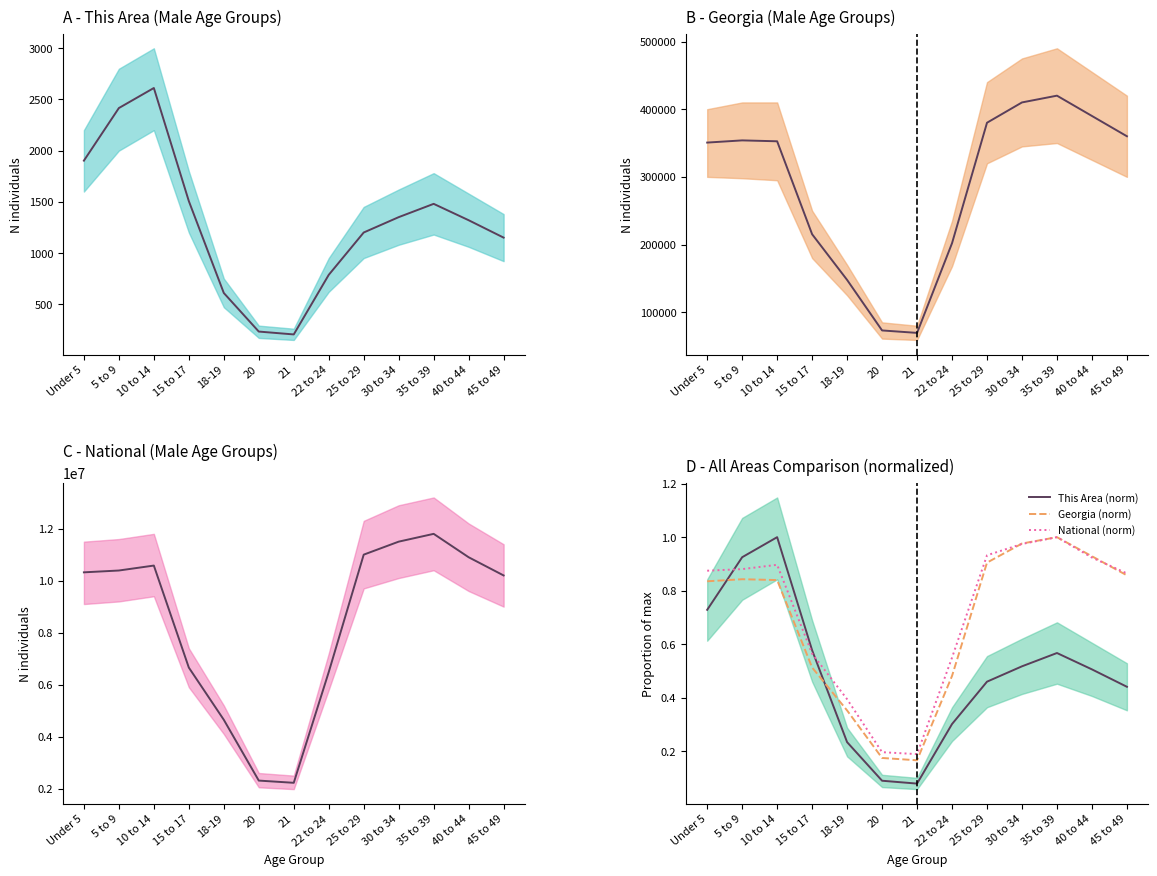

What is the sum of the Georgia (norm) values at 21 and 22 to 24?

0.6